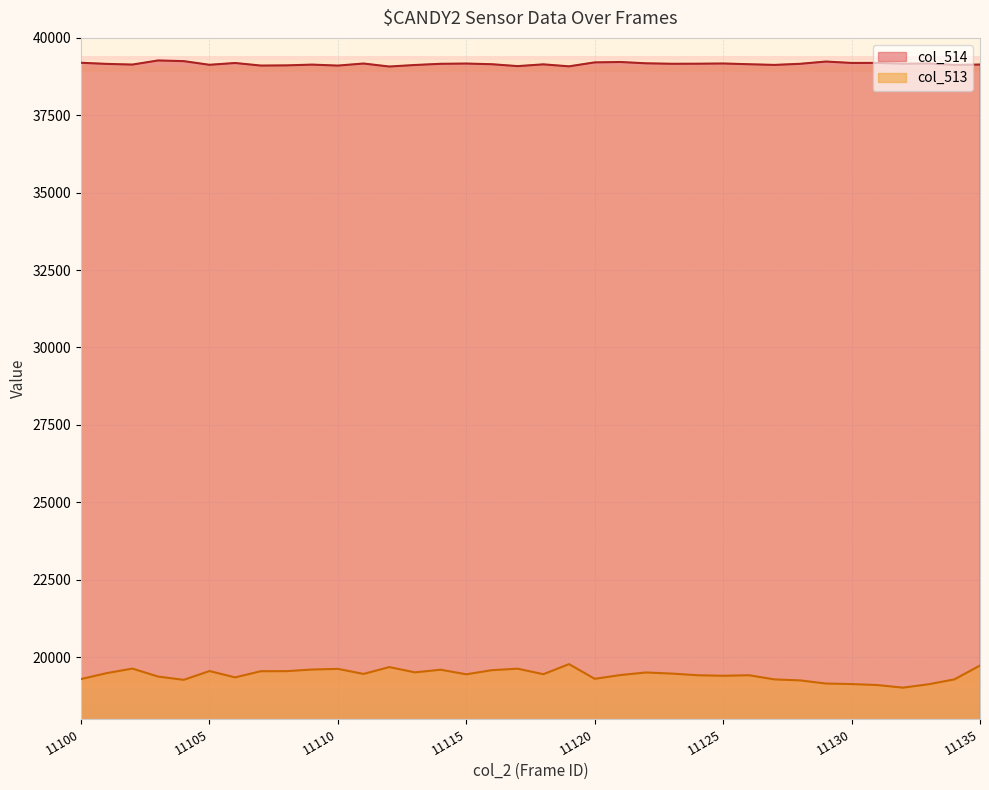

What are all the series names shown in the legend?

col_514, col_513